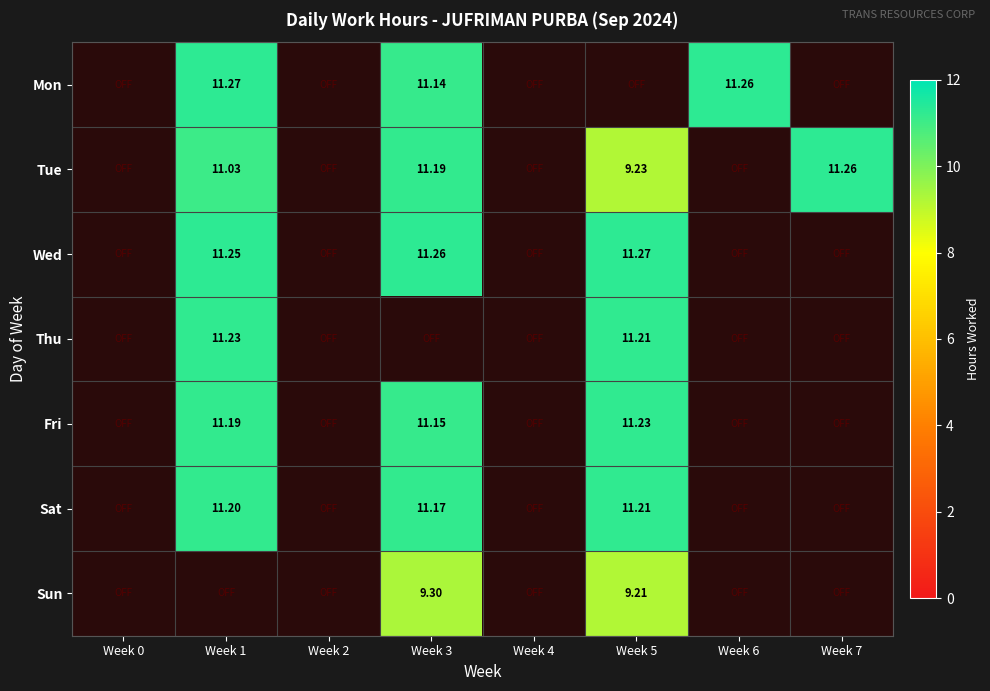

Which series has the largest total across all categories?

Tue